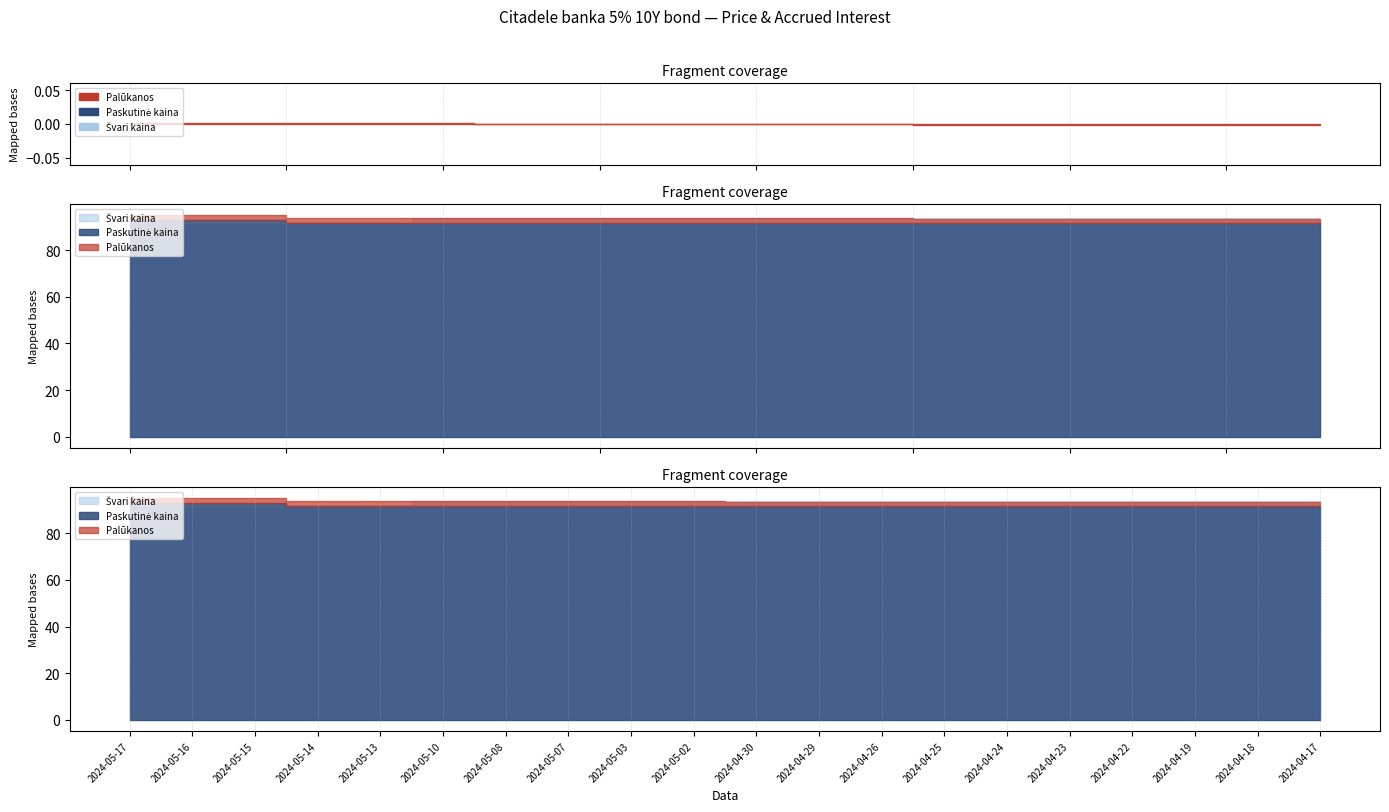

At how many categories does at least one series exceed 53?

20